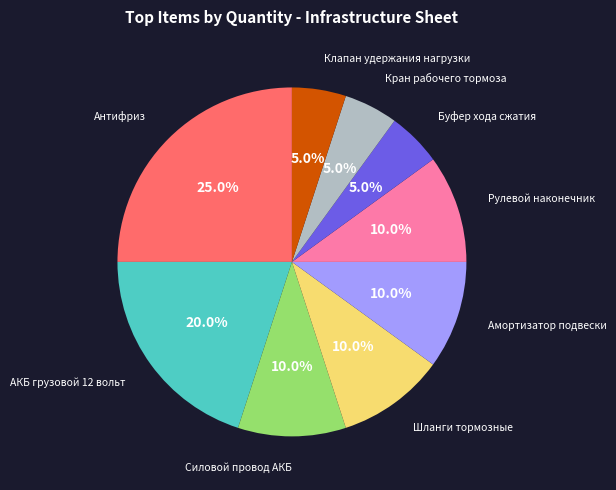

Does any single category account for the majority?

No